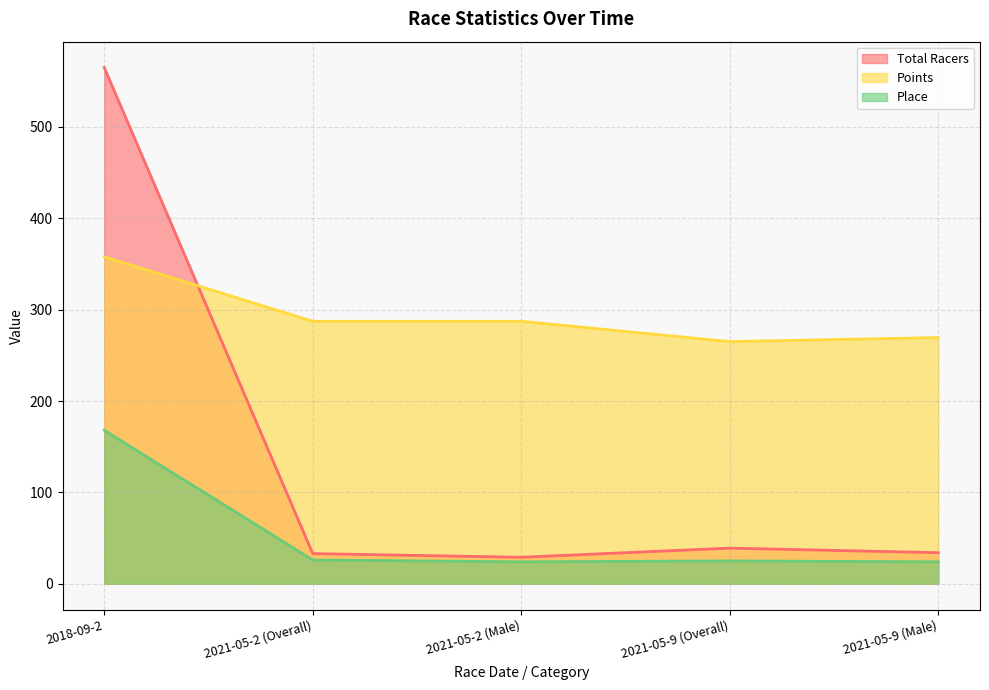

The value of Total Racers at 2021-05-9 (Male) is 34.0. True or false?

True